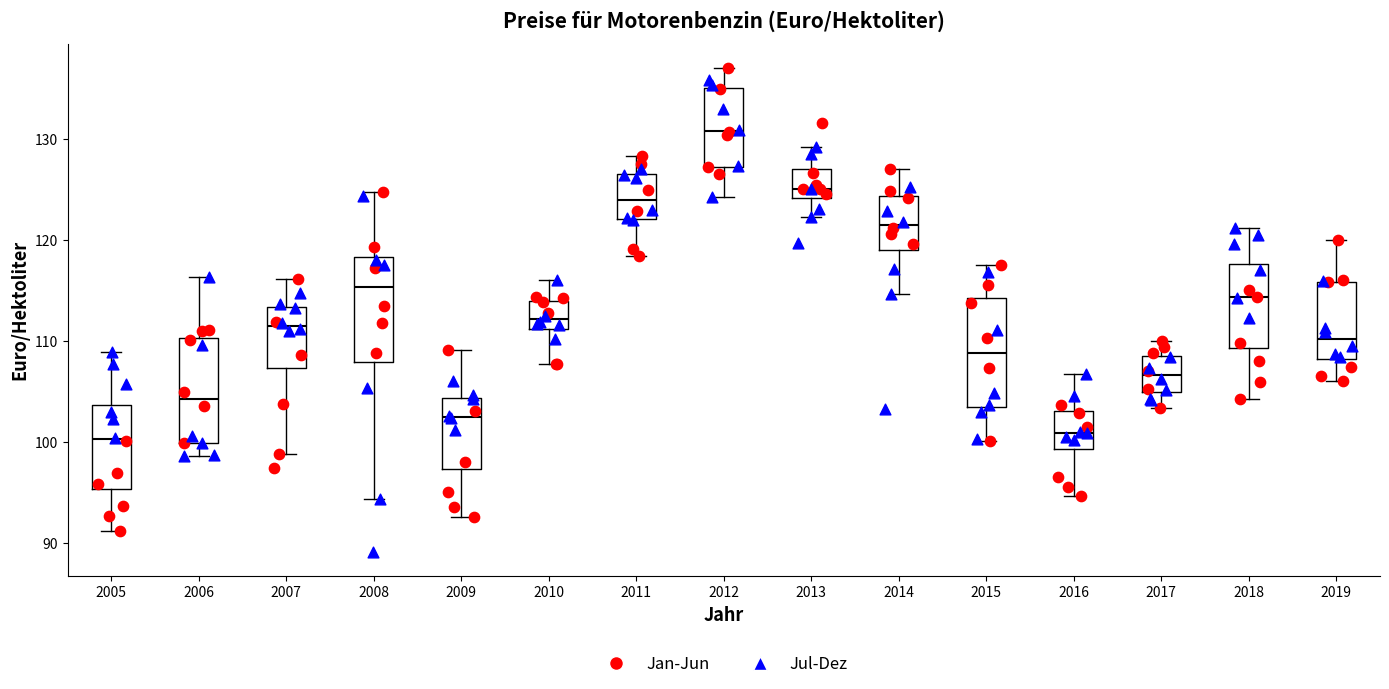

Reading left to right, transcribe this box plot: for each box, give where its median line is, the range the box spans, and where its two whiskers end, as read against the y-axis. The values are not printed on the chart, so give them approximately, as read against the axis.

2005: median 100, box 95 to 104, whiskers 91 to 109
2006: median 104, box 100 to 110, whiskers 99 to 116
2007: median 112, box 107 to 113, whiskers 99 to 116
2008: median 115, box 108 to 118, whiskers 94 to 125
2009: median 102, box 97 to 104, whiskers 93 to 109
2010: median 112, box 111 to 114, whiskers 108 to 116
2011: median 124, box 122 to 127, whiskers 118 to 128
2012: median 131, box 127 to 135, whiskers 124 to 137
2013: median 125, box 124 to 127, whiskers 122 to 129
2014: median 121, box 119 to 124, whiskers 115 to 127
2015: median 109, box 104 to 114, whiskers 100 to 118
2016: median 101, box 99 to 103, whiskers 95 to 107
2017: median 107, box 105 to 109, whiskers 103 to 110
2018: median 114, box 109 to 118, whiskers 104 to 121
2019: median 110, box 108 to 116, whiskers 106 to 120